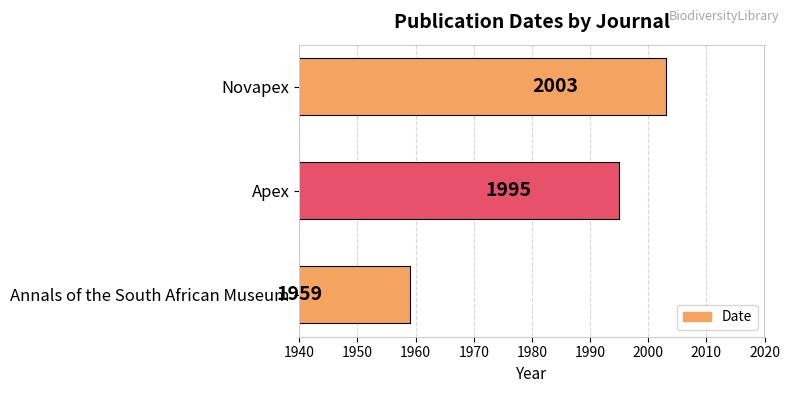

Is it true that the value at Annals of the South African Museum is 419?

False